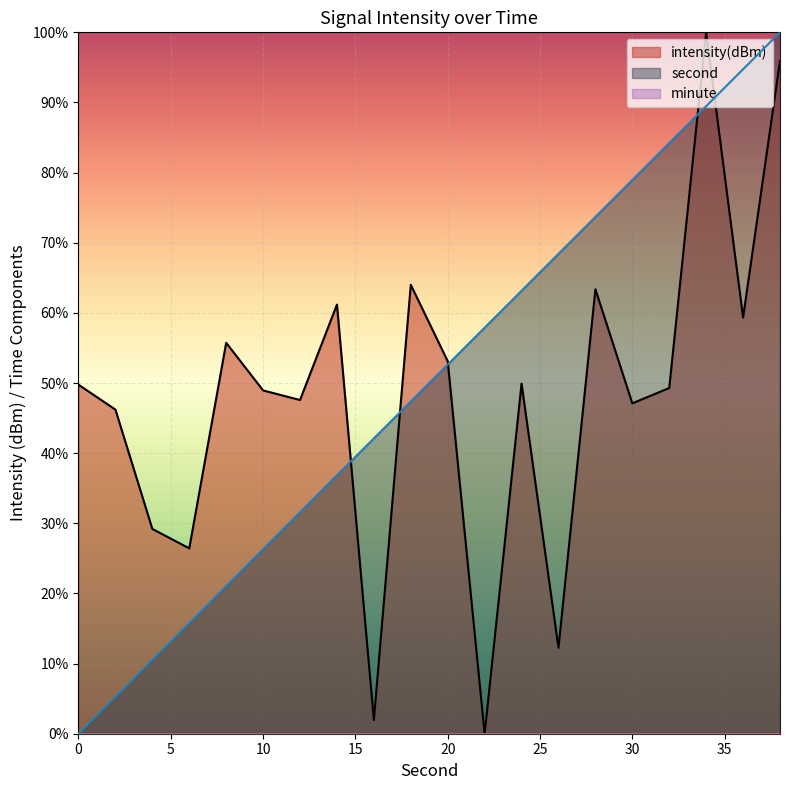

What value does the intensity series have at 32?

49.3